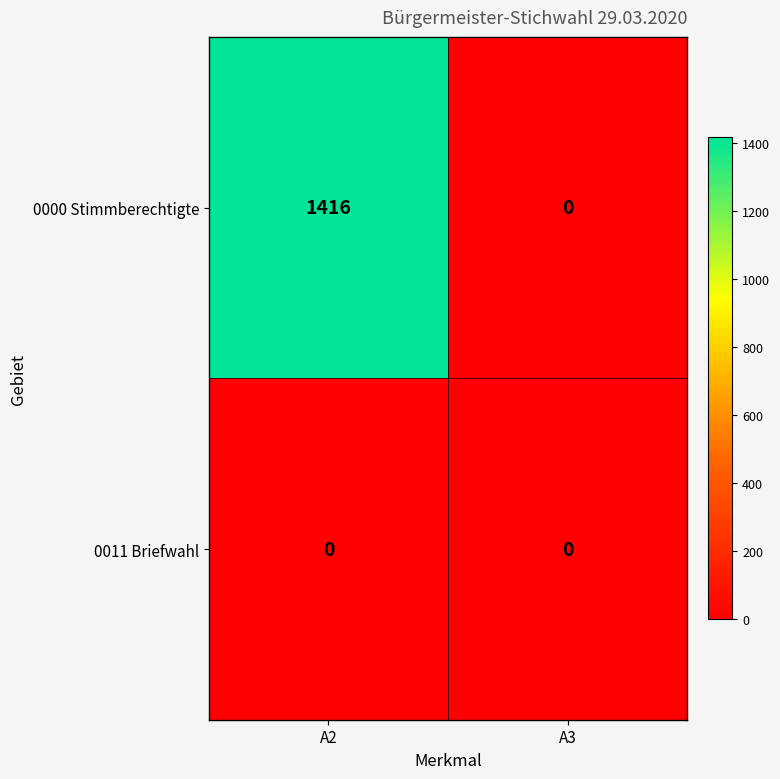

The 0000 Stimmberechtigte series shows 0 at A3. True or false?

True